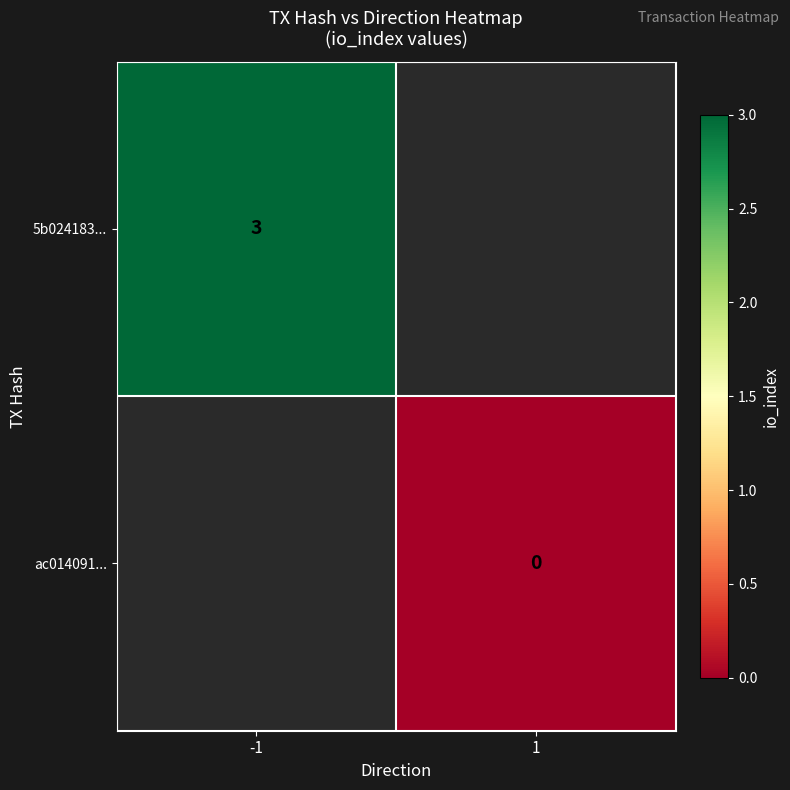

The value of 5b024183... at -1 is 3. True or false?

True